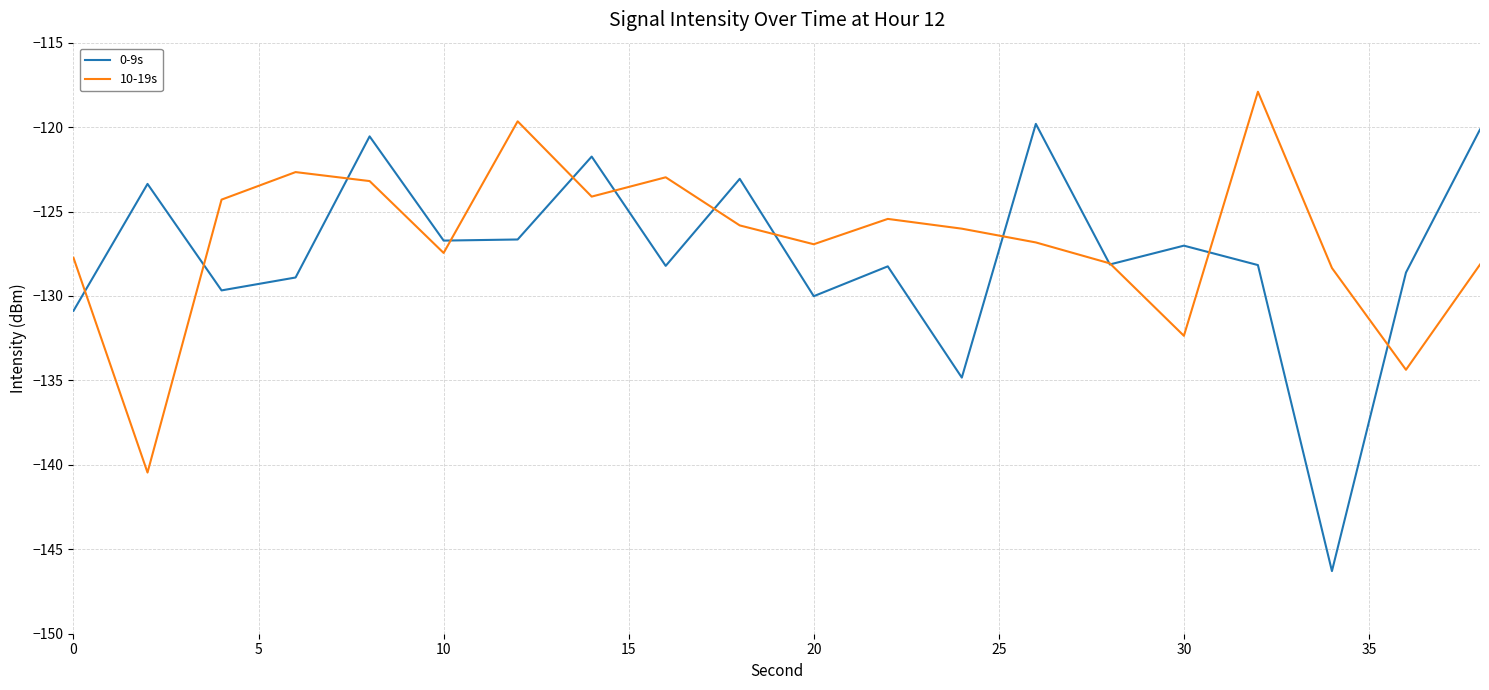

What is the smallest value displayed?

-146.3